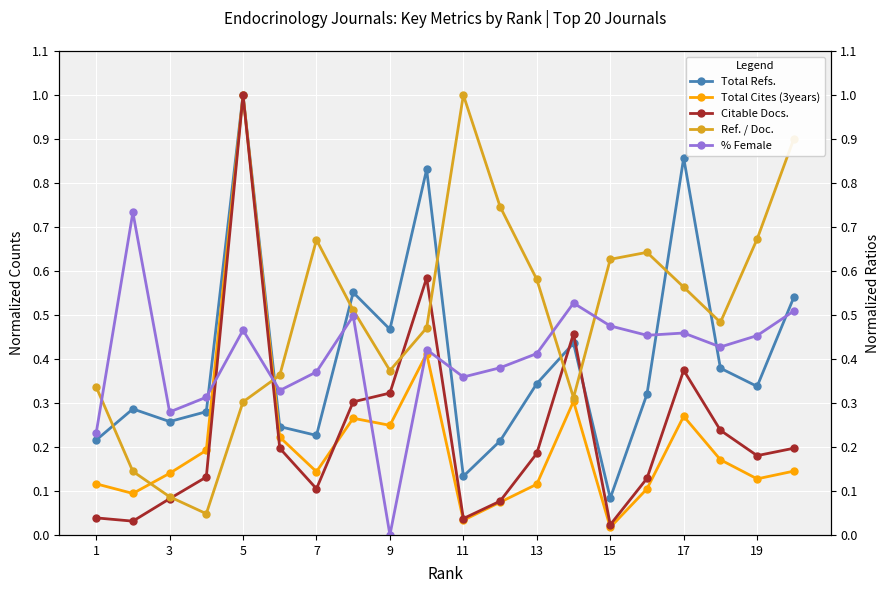

How many data points does each series have?

20